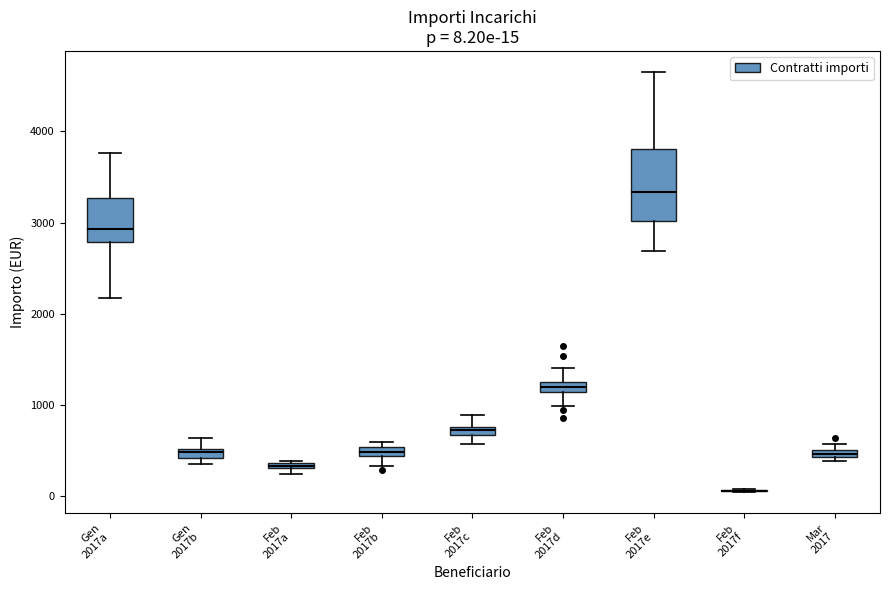

Comparing the boxes themselves (not the whiskers), which one is the tallest?

Feb 2017e